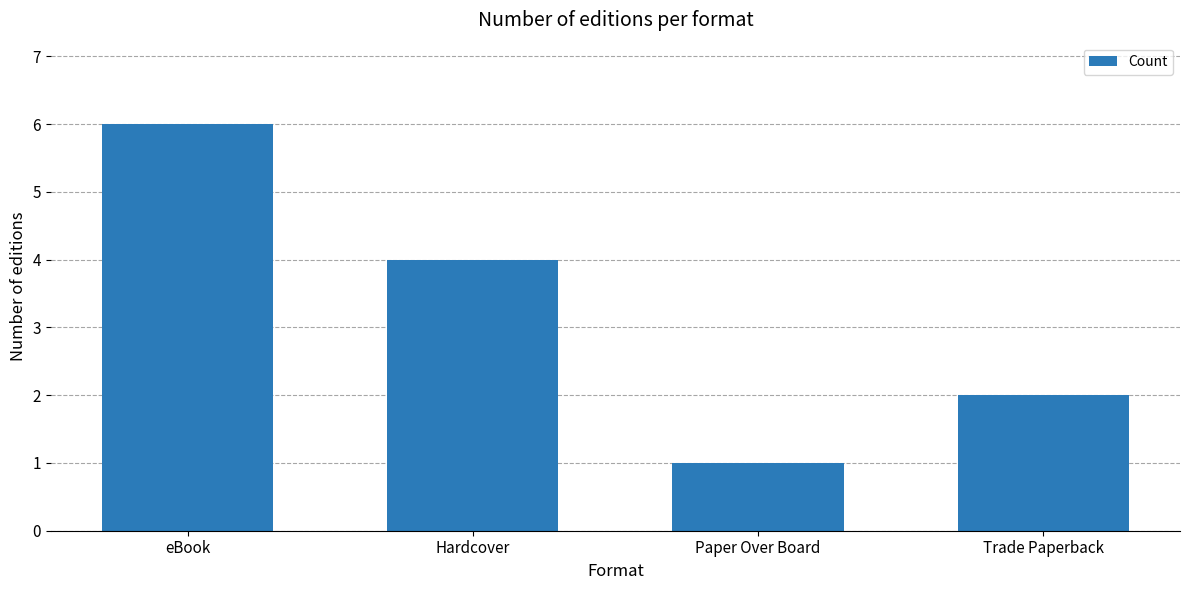

Is it true that the value at Paper Over Board is 1?

True